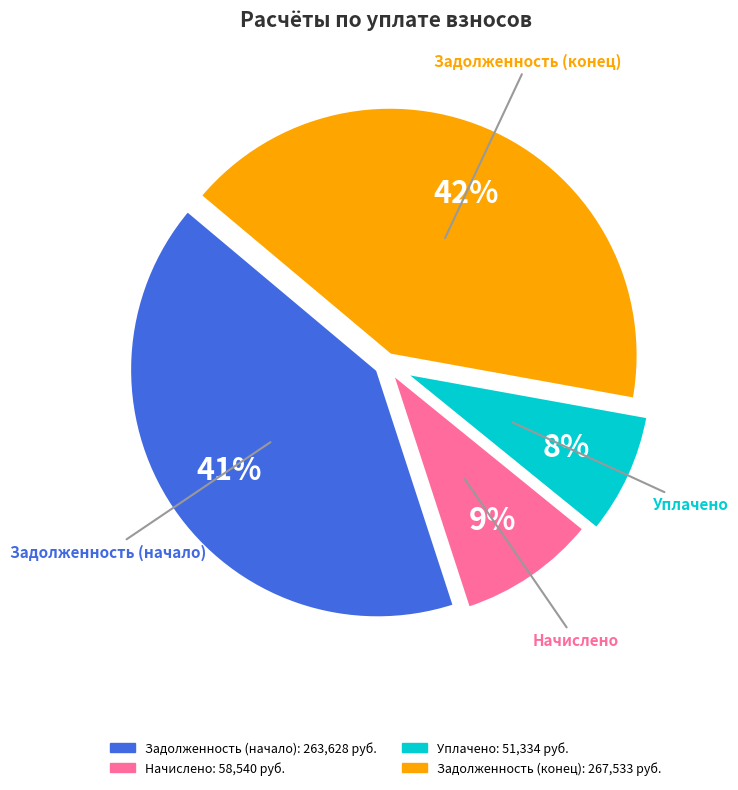

To the nearest percent, what is the difference between the largest and smallest slice percentages?

34%